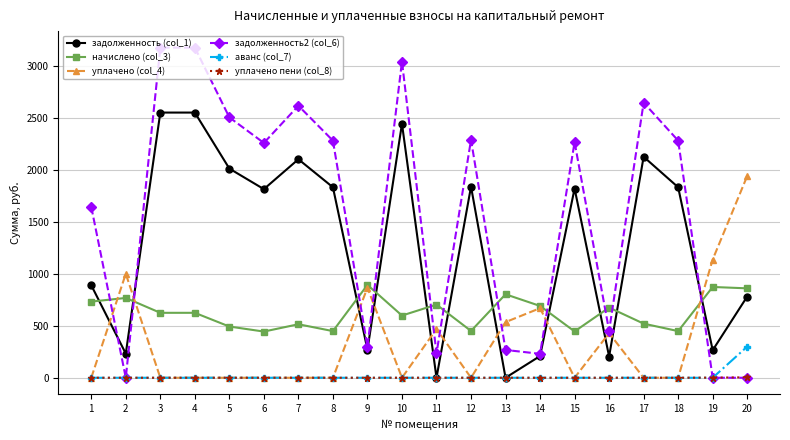

Is it true that задолженность (col_1) equals 2445.6 at 10?

True